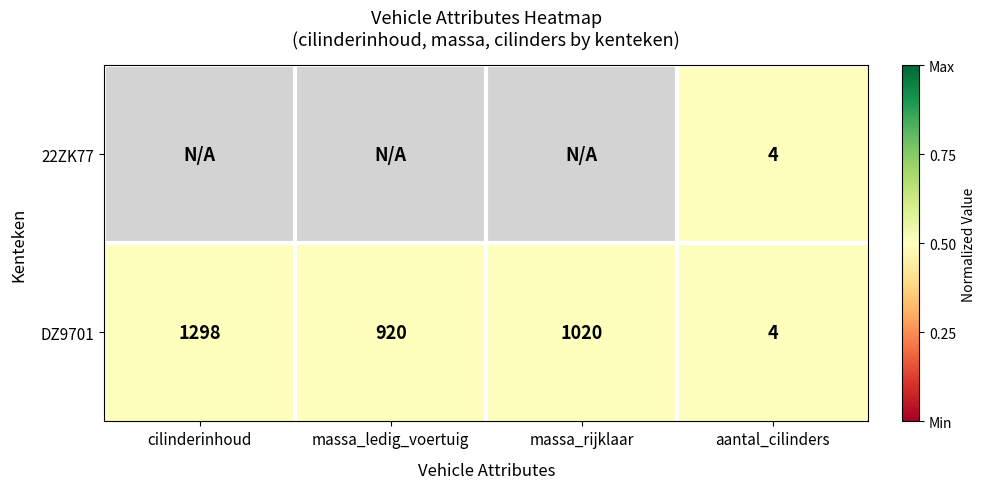

At which label does DZ9701 first exceed 1020?

cilinderinhoud